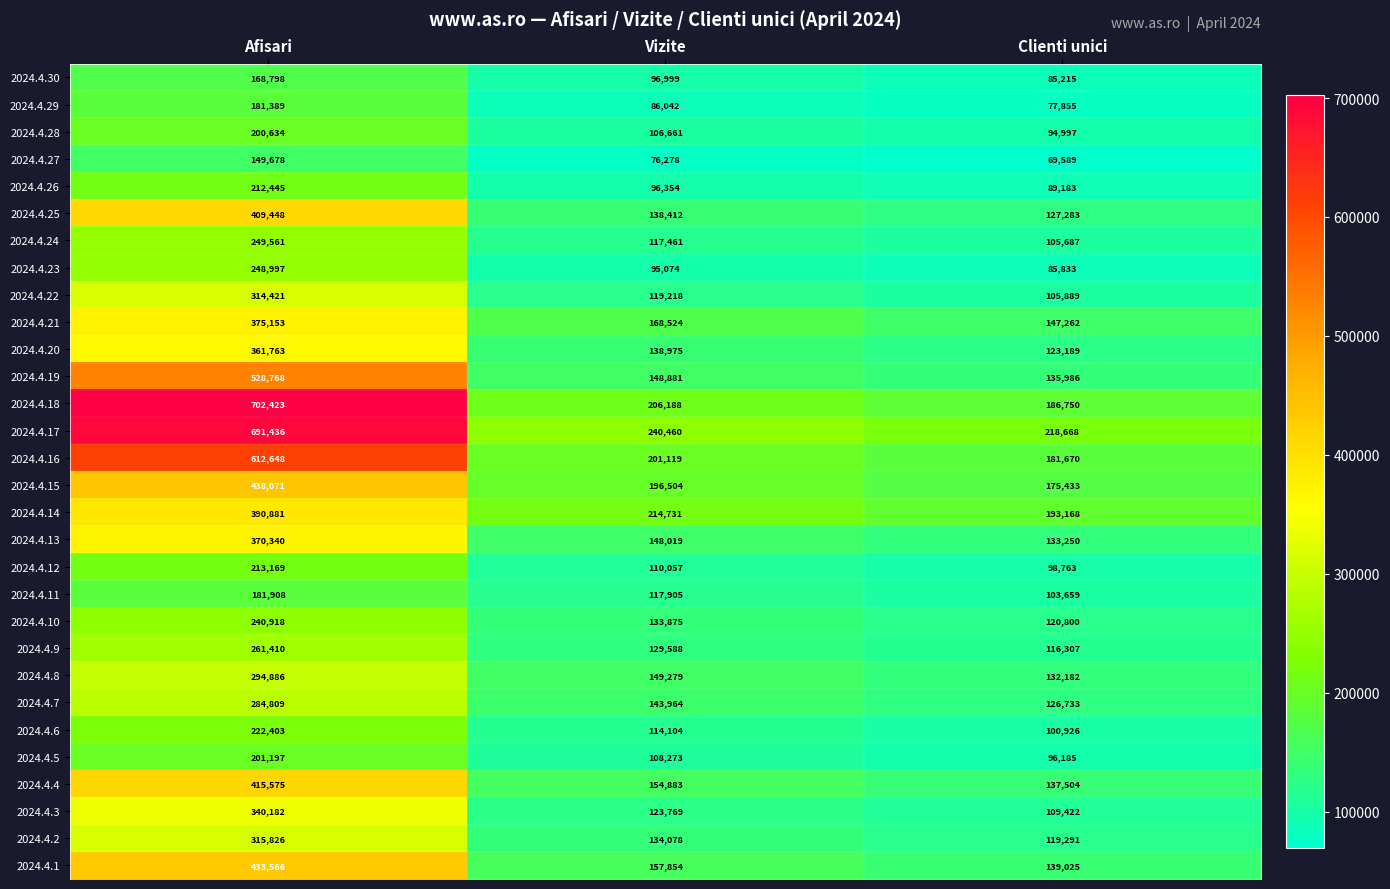

What is the difference between the second highest and minimum values in the 2024.4.4 series?

17379